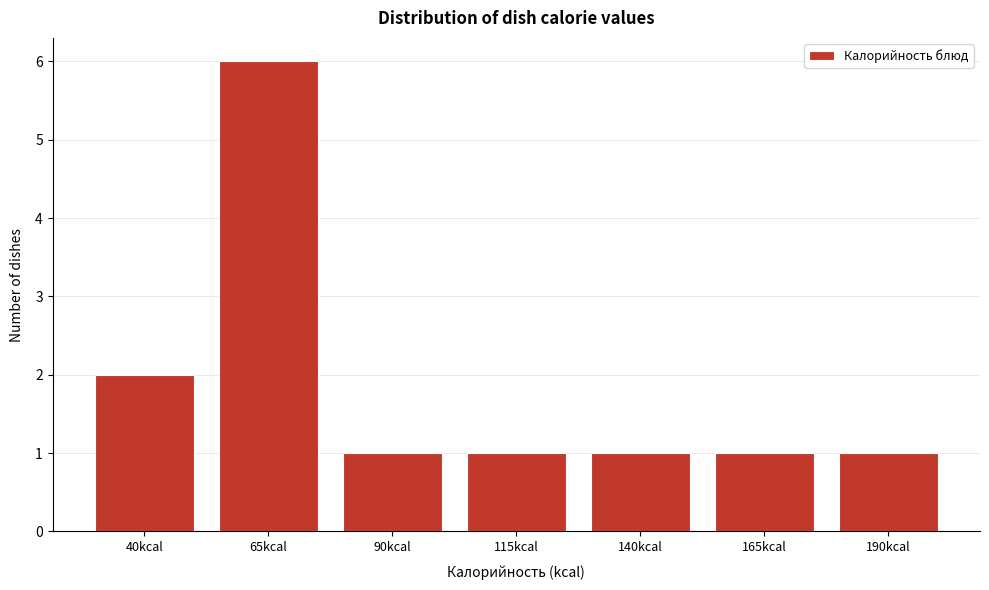

Reading left to right, extract all data points from this chart.

40kcal=2	65kcal=6	90kcal=1	115kcal=1	140kcal=1	165kcal=1	190kcal=1